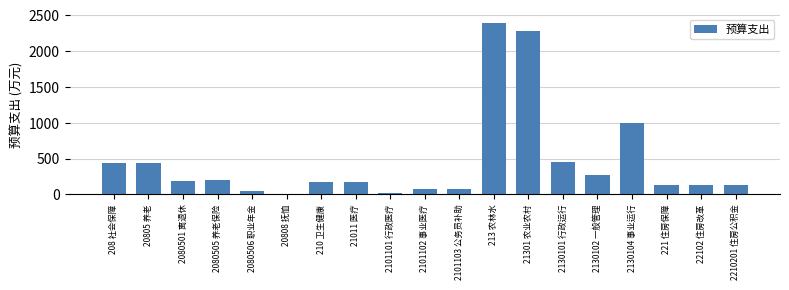

What is the sum of all values?

8639.6